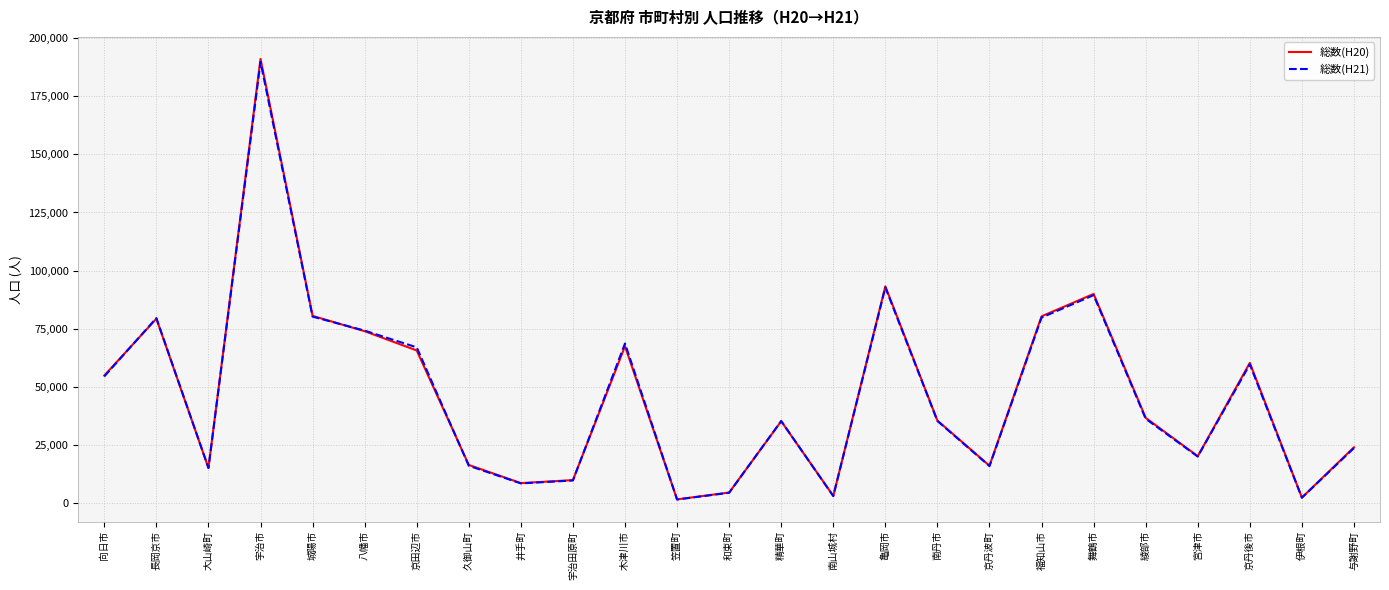

The 総数(H20) series shows 67548 at 木津川市. True or false?

True